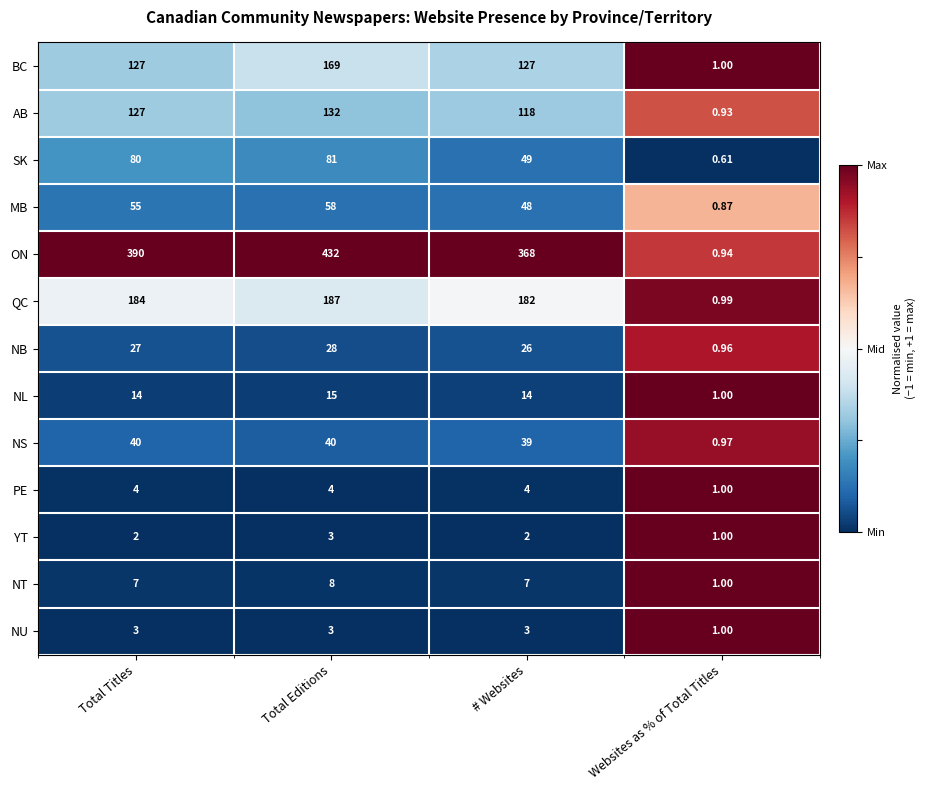

Rank the categories by MB value from highest to lowest.

Total Editions, Total Titles, # Websites, Websites as % of Total Titles